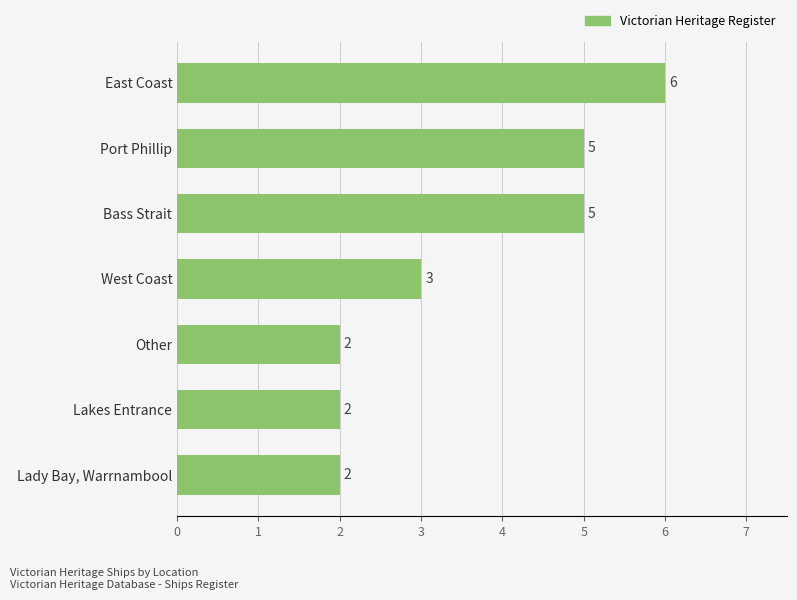

Between Lakes Entrance and Port Phillip, which is larger?

Port Phillip